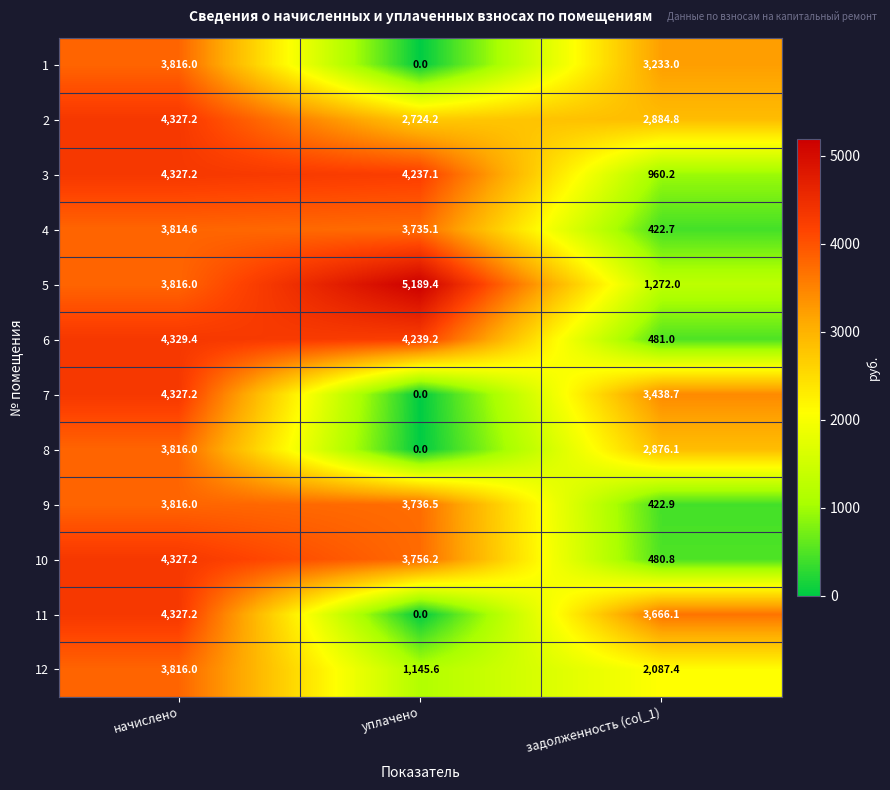

What is the maximum value shown in the chart?

5189.4